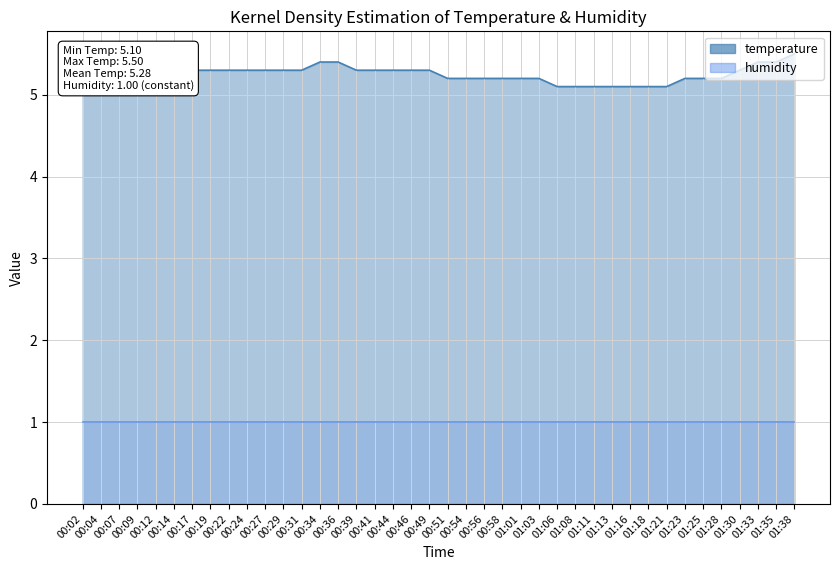

Reading right to left, transcribe all the data shown in this chart.

5.5	5.4	5.4	5.3	5.2	5.2	5.2	5.1	5.1	5.1	5.1	5.1	5.1	5.1	5.2	5.2	5.2	5.2	5.2	5.2	5.3	5.3	5.3	5.3	5.3	5.4	5.4	5.3	5.3	5.3	5.3	5.3	5.3	5.3	5.3	5.3	5.3	5.4	5.4	5.4